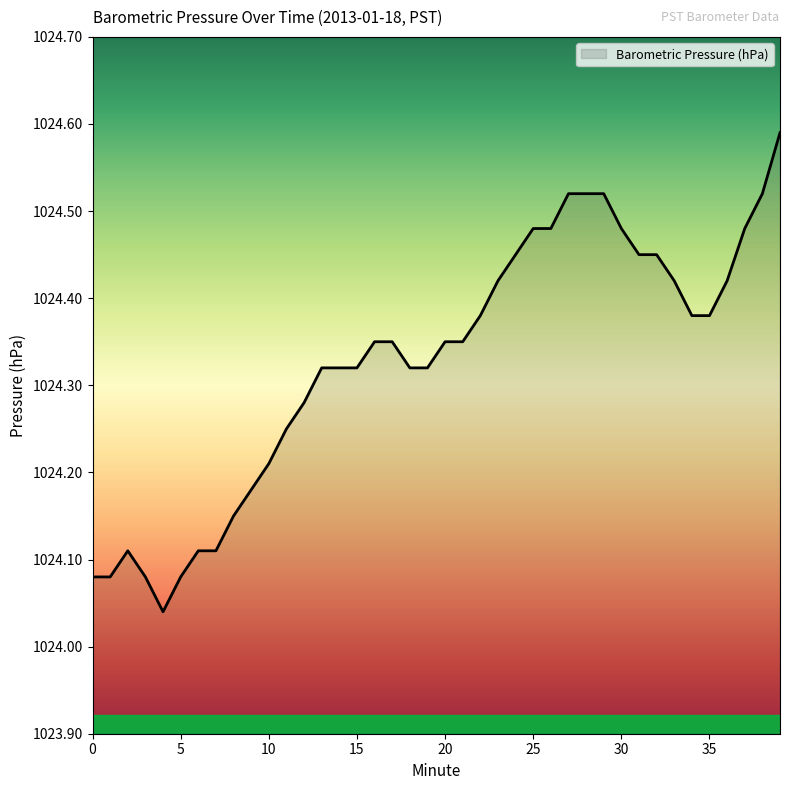

Reading left to right, what are all the values shown in this chart?

1024.1	1024.1	1024.1	1024.1	1024.0	1024.1	1024.1	1024.1	1024.2	1024.2	1024.2	1024.2	1024.3	1024.3	1024.3	1024.3	1024.3	1024.3	1024.3	1024.3	1024.3	1024.3	1024.4	1024.4	1024.5	1024.5	1024.5	1024.5	1024.5	1024.5	1024.5	1024.5	1024.5	1024.4	1024.4	1024.4	1024.4	1024.5	1024.5	1024.6